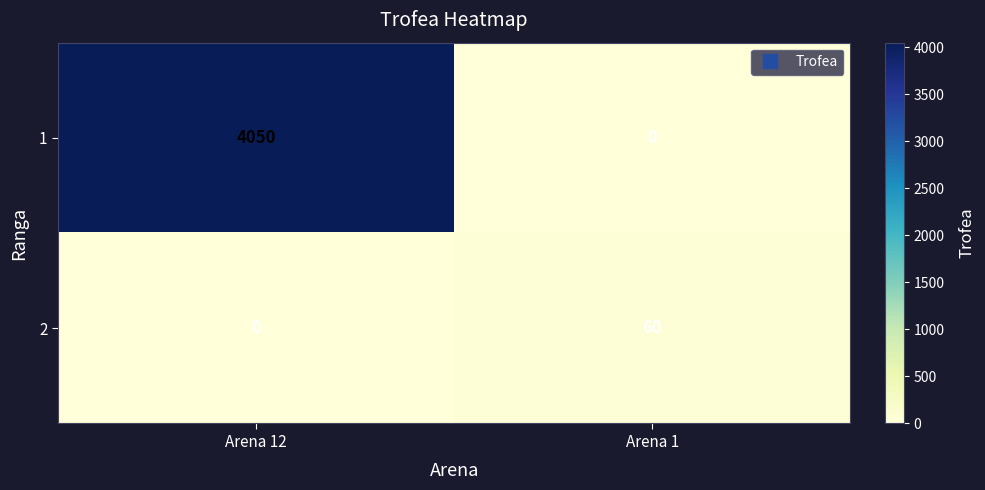

Is it true that 1 equals 1633 at Arena 1?

False